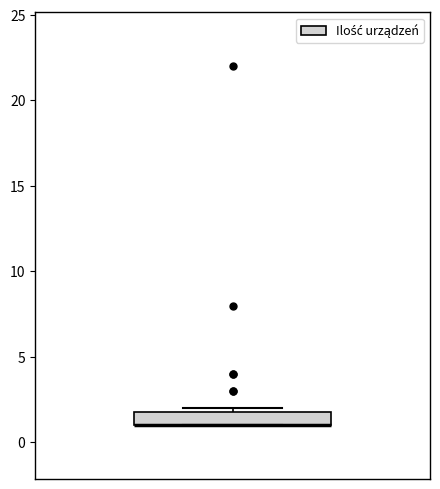

Where is the upper edge of the box on the y-axis? The values are not printed on the chart, so give them approximately, as read against the axis.

2